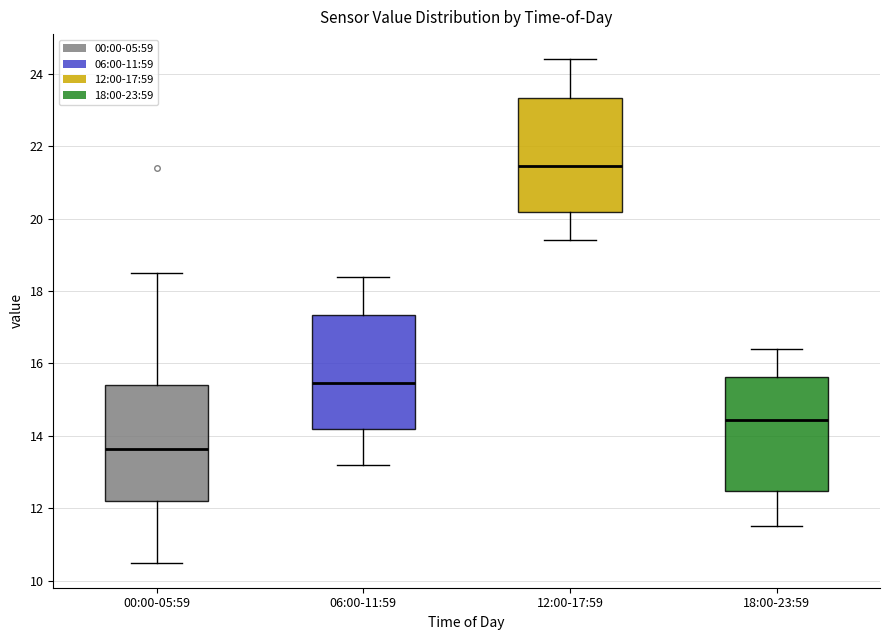

Which box has the lowest median line?

00:00-05:59